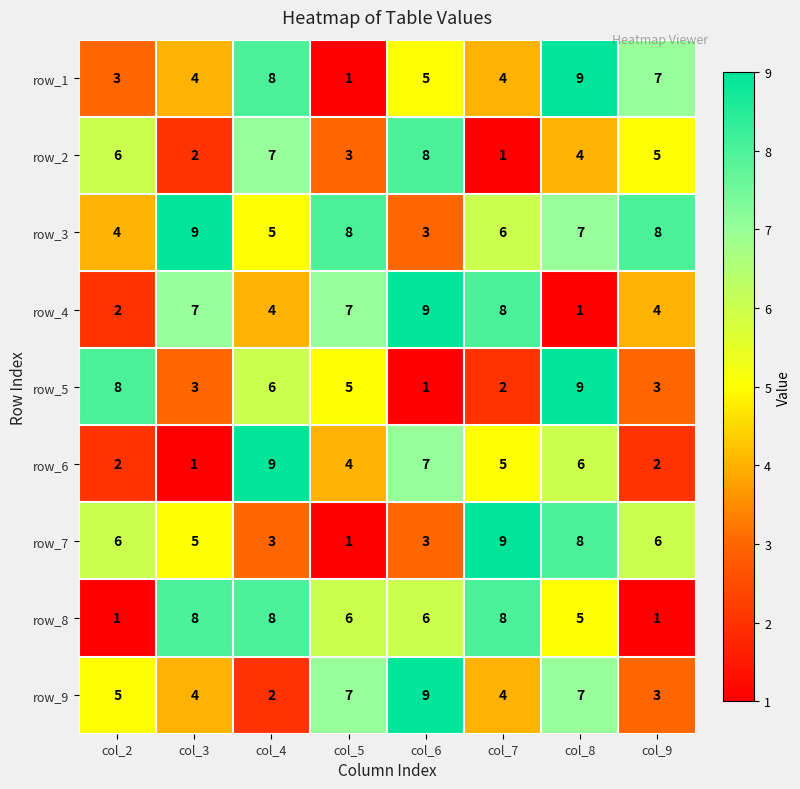

At which label is row_1 closest to 5?

col_6